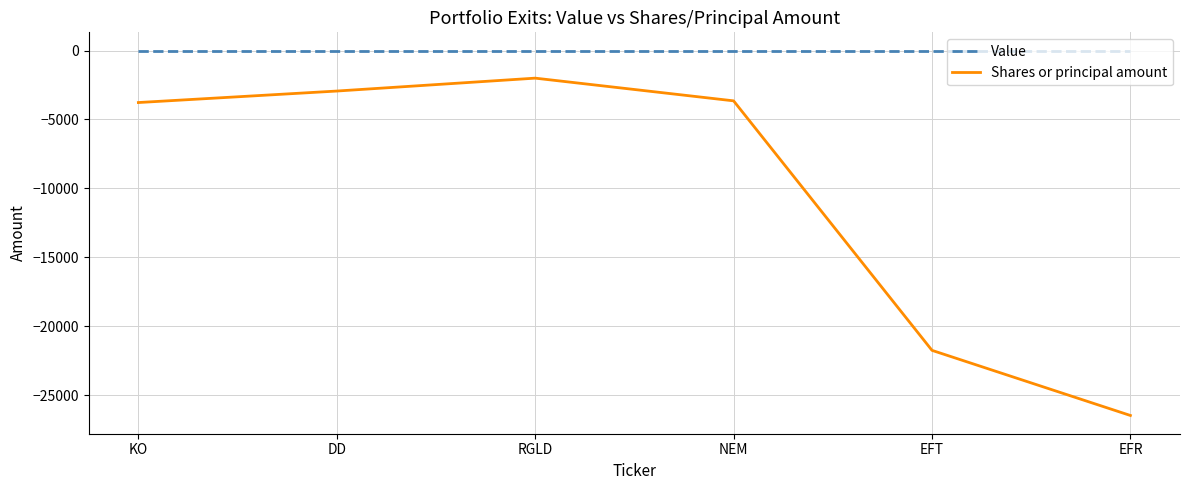

What is the total value across all series at DD?

-2936